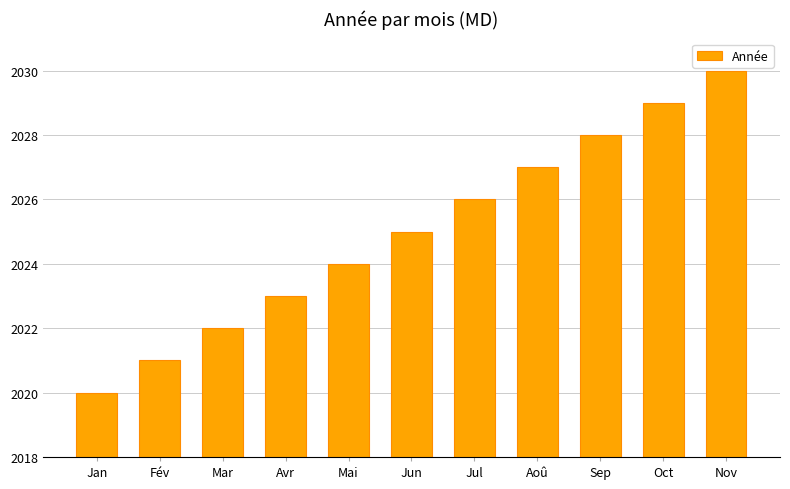

Count the values in the range 2022 to 2028.

7